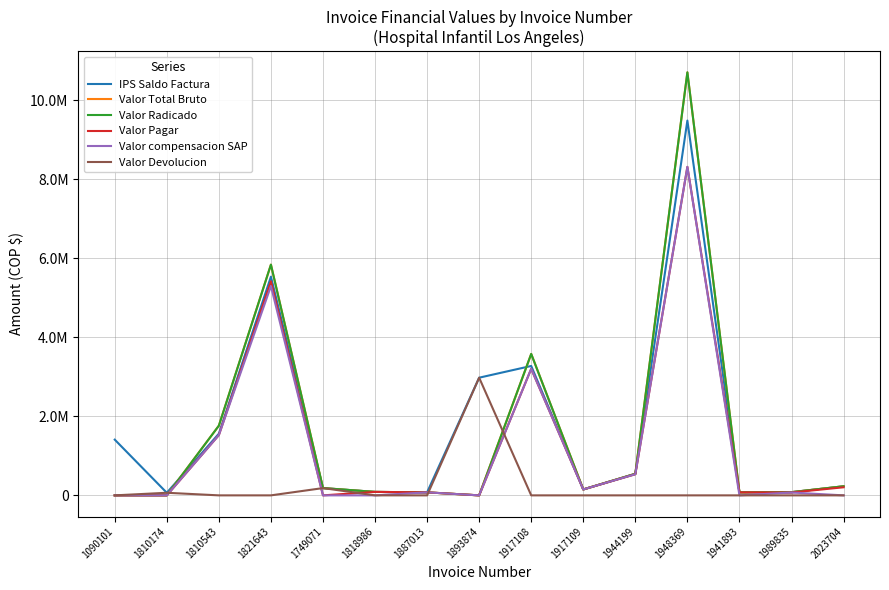

Does the chart have visible grid lines?

Yes